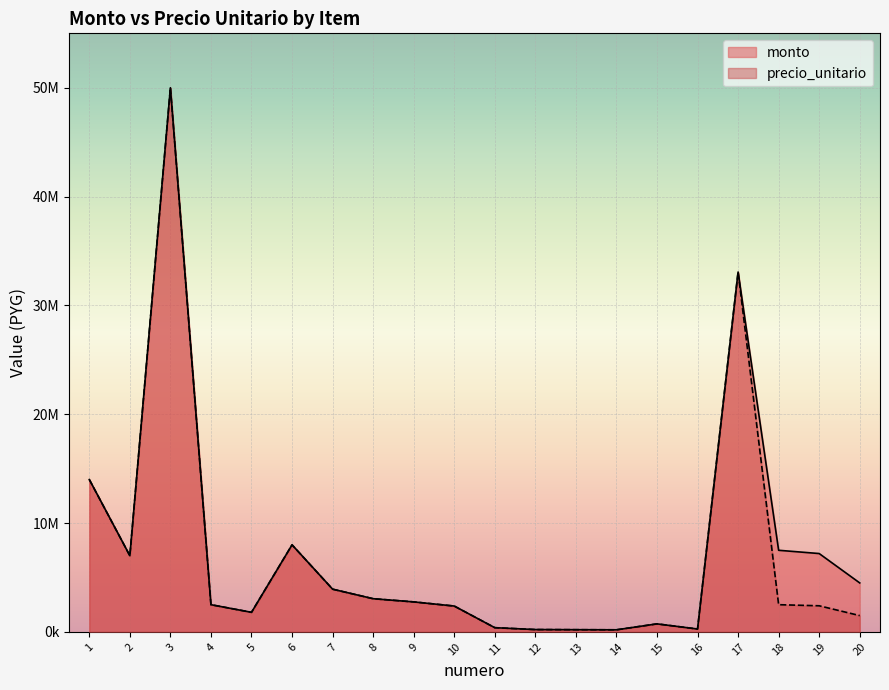

Does the chart display data point markers on the line(s)?

No